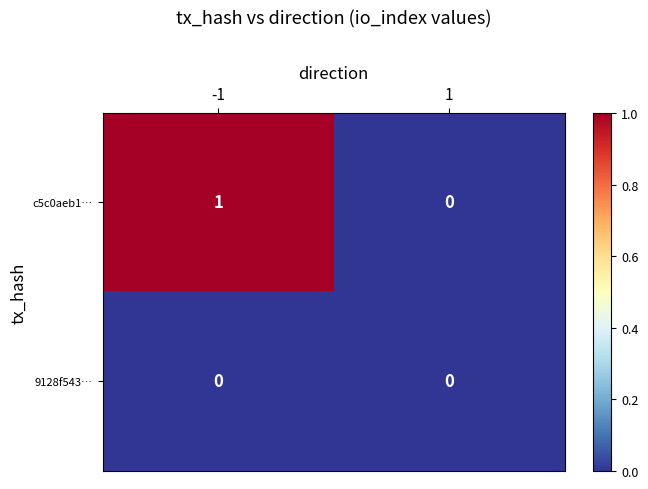

At which category does the chart reach its peak across all series?

-1